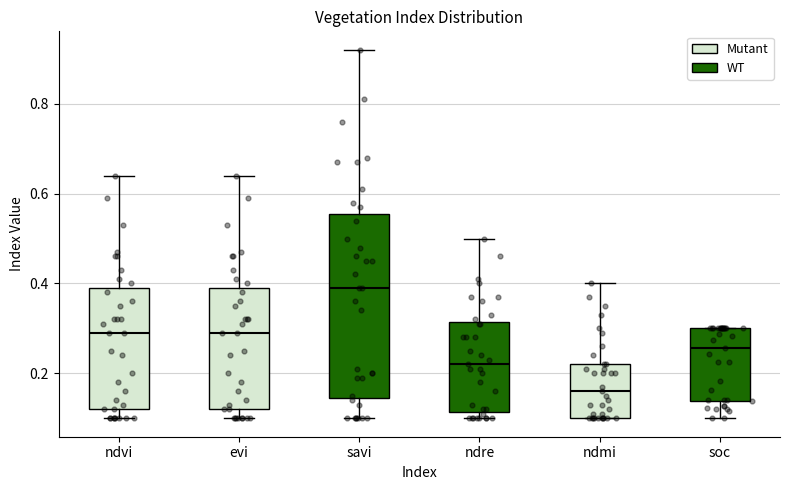

Where is the upper edge of the box for savi on the y-axis? The values are not printed on the chart, so give them approximately, as read against the axis.

0.56